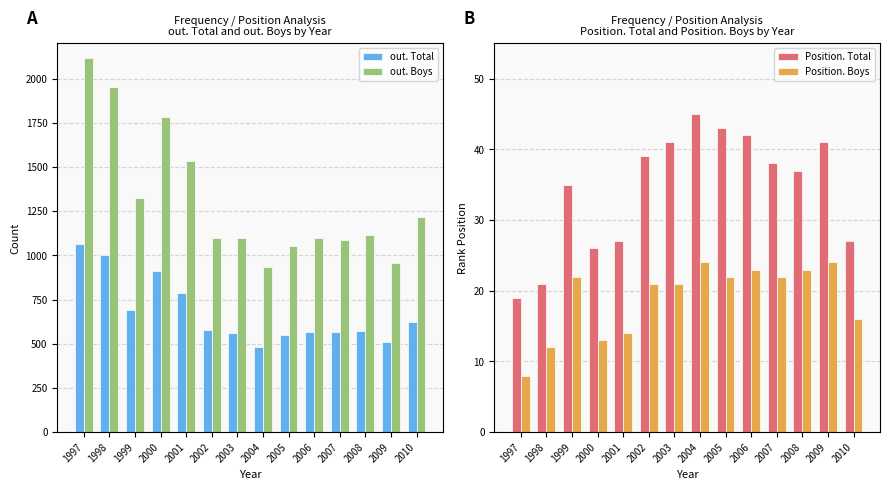

Which category has the lowest value in the Position. Total series?

1997